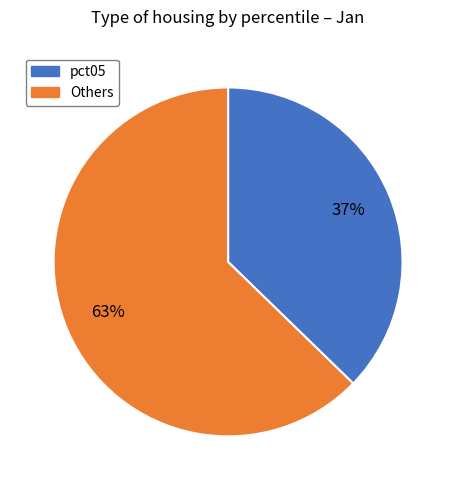

Is there a majority slice in this chart?

Yes